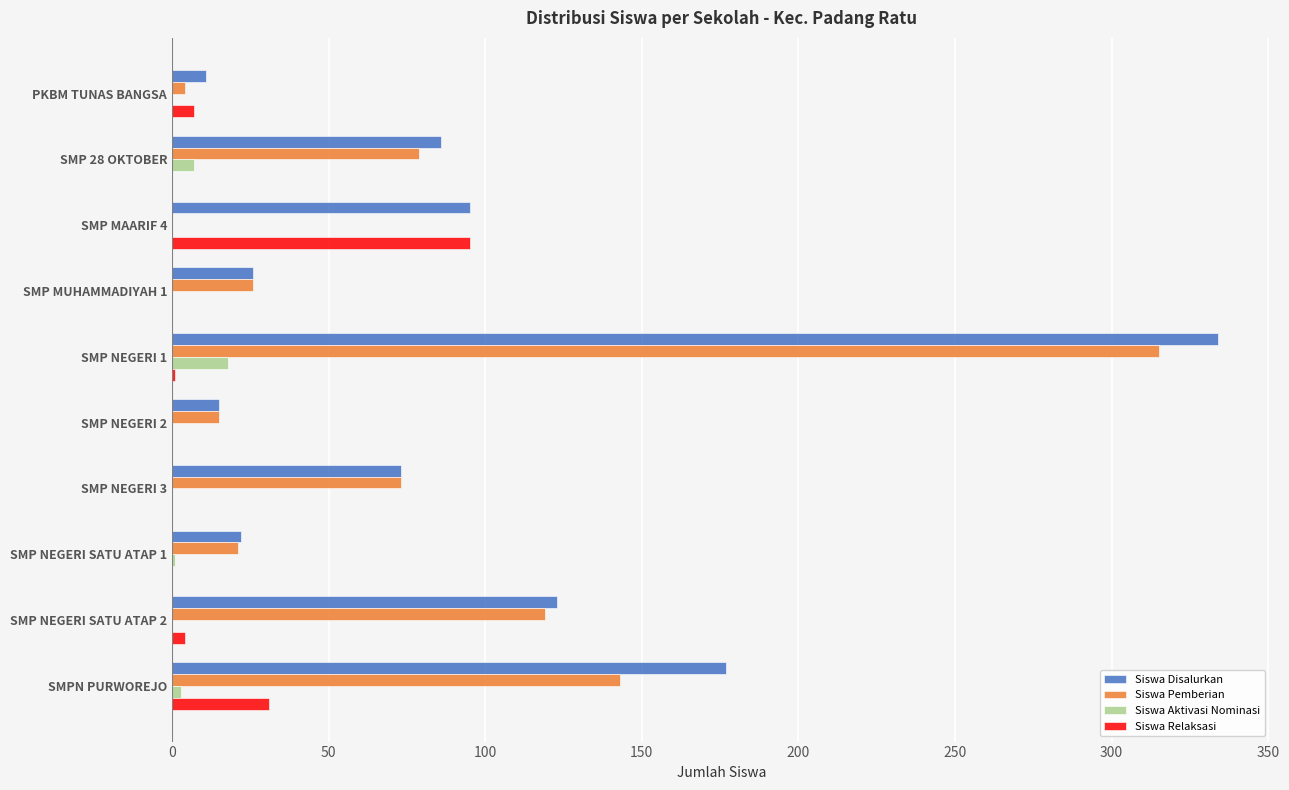

Between SMP MAARIF 4 and SMP MUHAMMADIYAH 1, which series saw the biggest shift?

Siswa Relaksasi